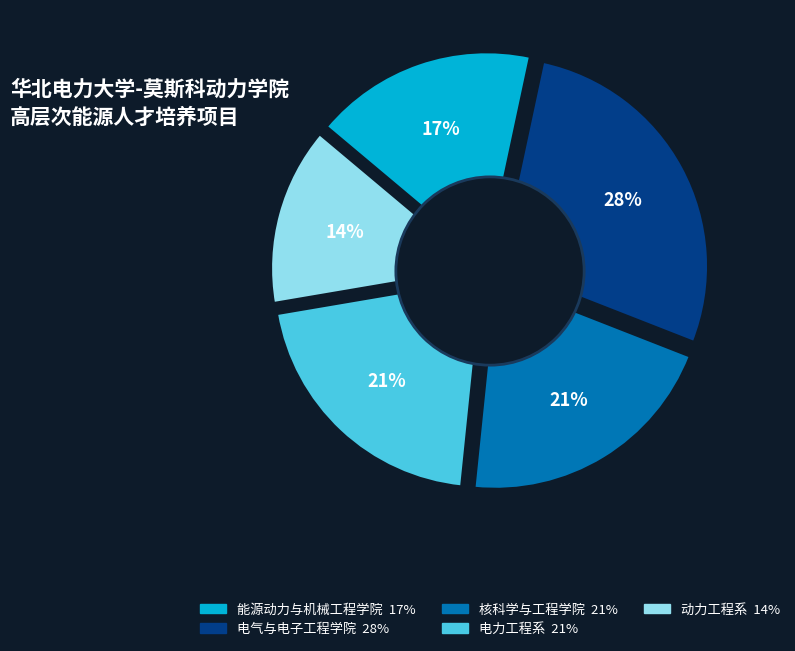

What percentage is NOT represented by 动力工程系?

86.2%